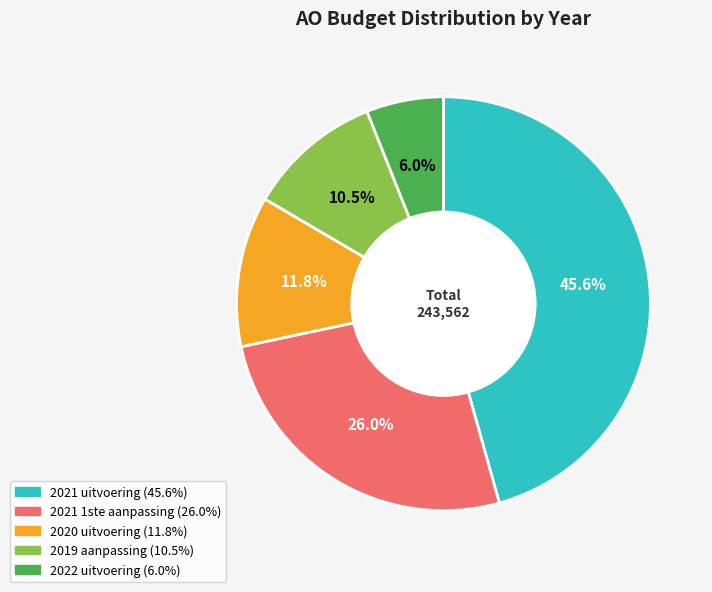

What portion of the pie excludes 2021 1ste aanpassing?

74.0%